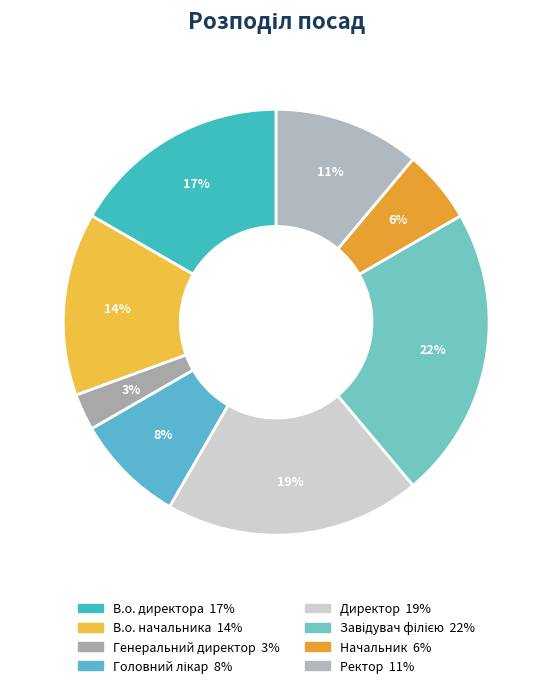

To the nearest percent, what is the difference between the Начальник and В.о. директора slice percentages?

11%